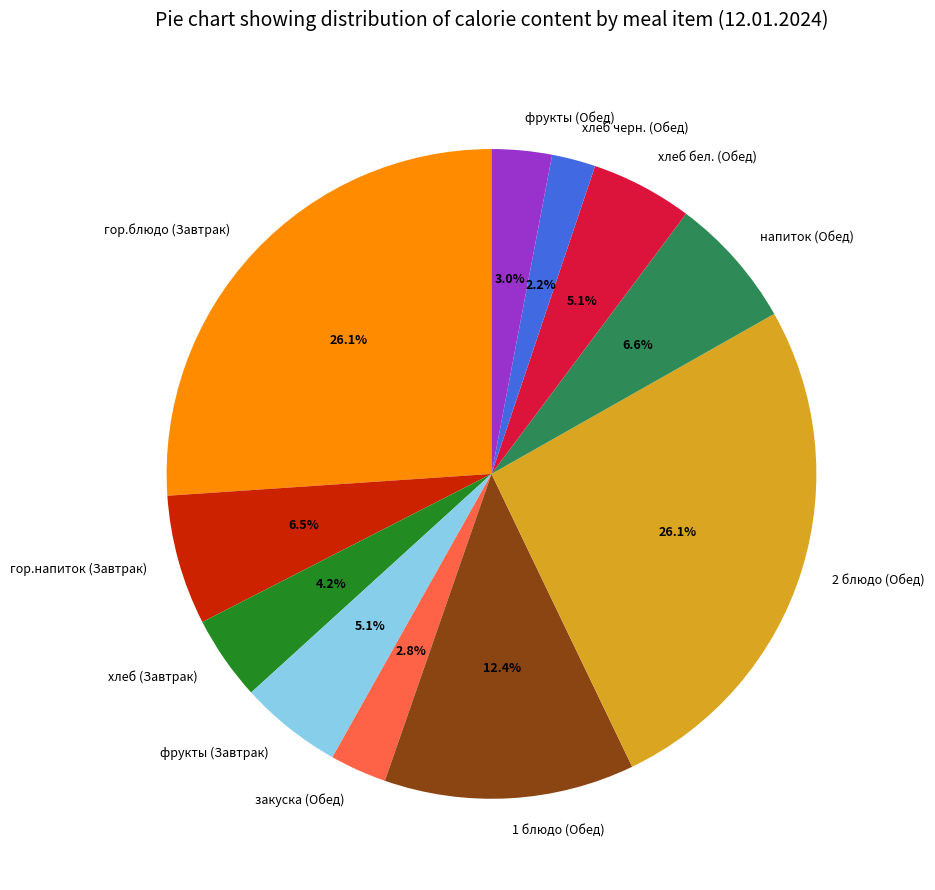

To the nearest percent, what is the combined percentage of закуска (Обед) and хлеб (Завтрак)?

7%